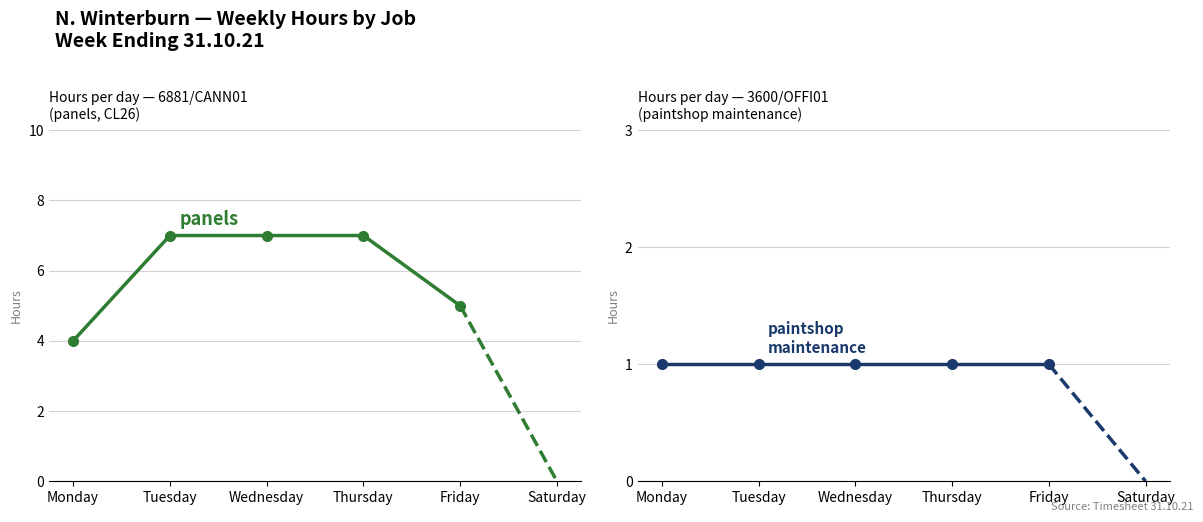

Which series has the widest spread of values?

panels